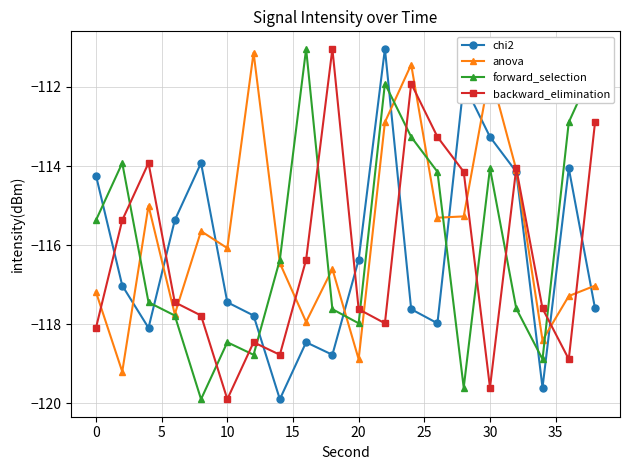

What is the maximum value for backward_elimination?

-111.0